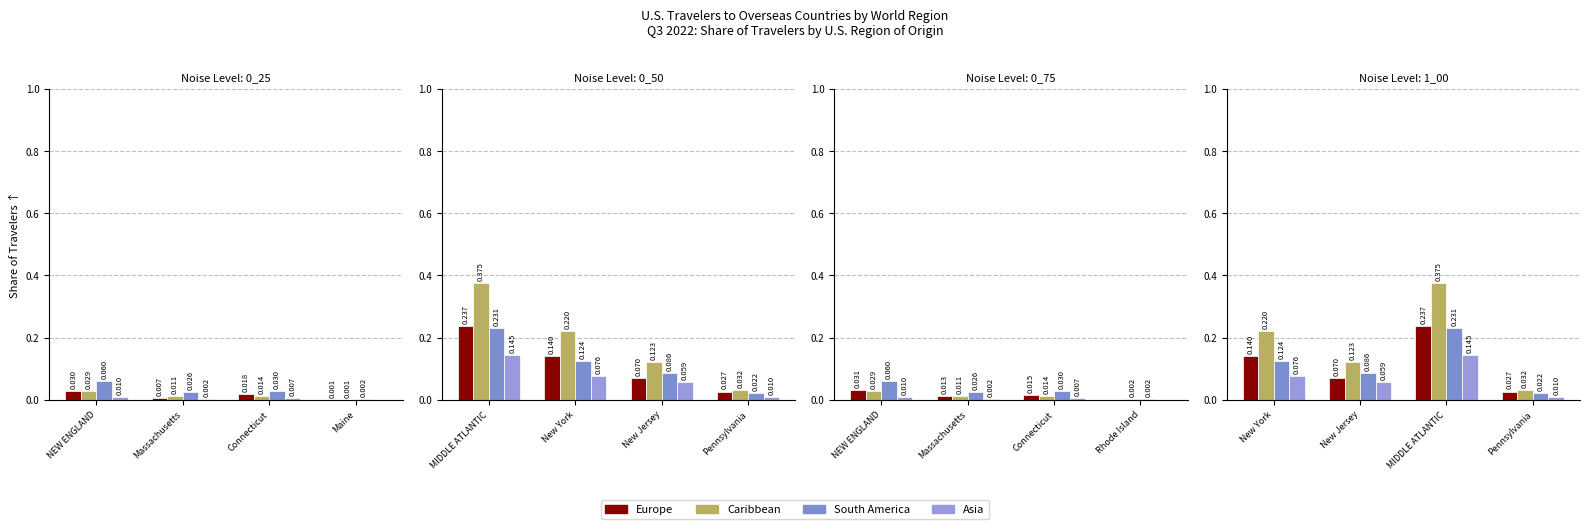

Rank the series by their maximum value, from highest to lowest.

Caribbean, Europe, South America, Asia